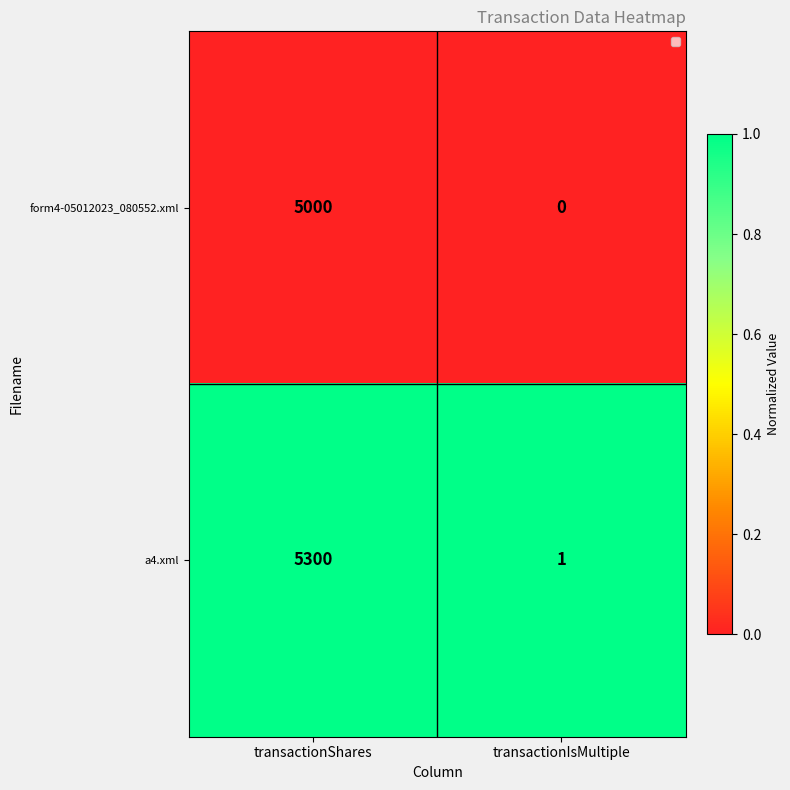

Between transactionShares and transactionIsMultiple, which series saw the biggest shift?

a4.xml